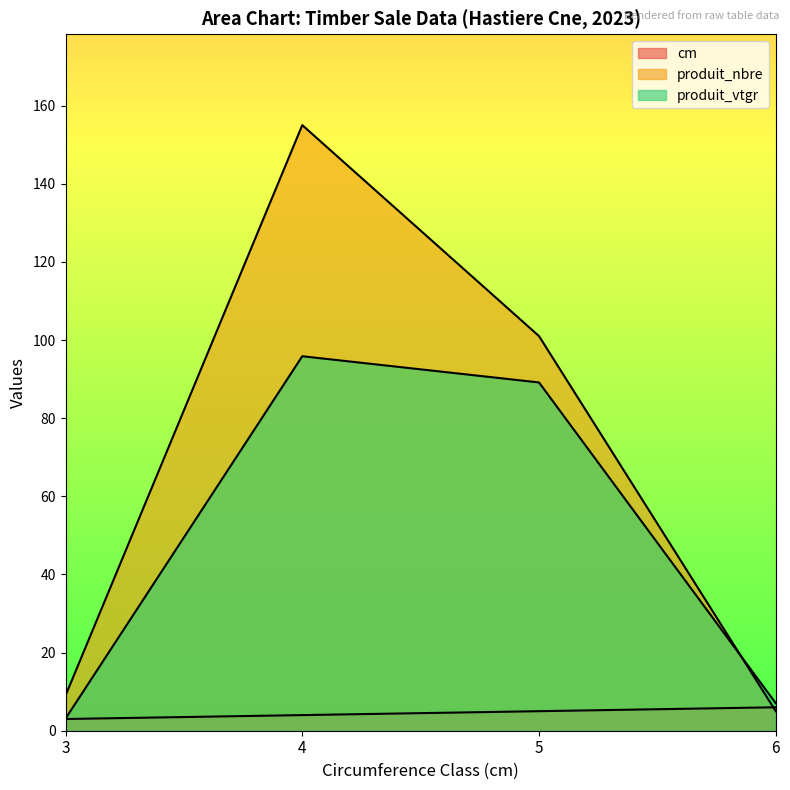

True or false: cm has more than 0 interior local peaks.

False